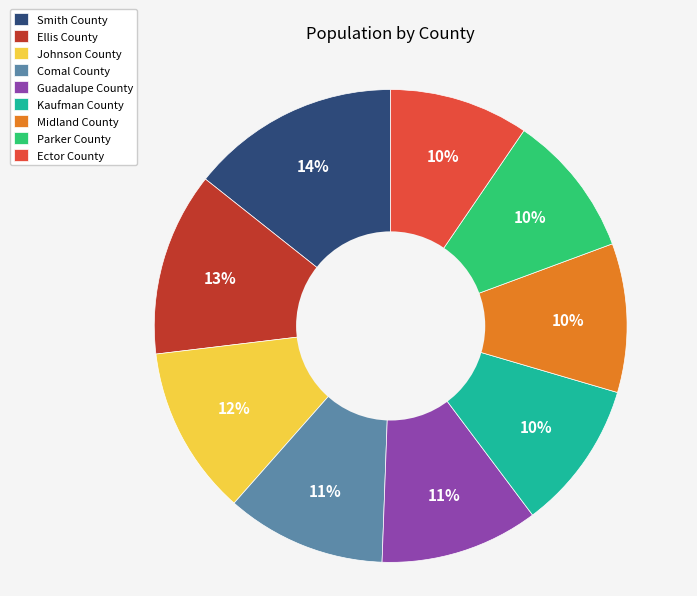

How many slices are in this pie chart?

9